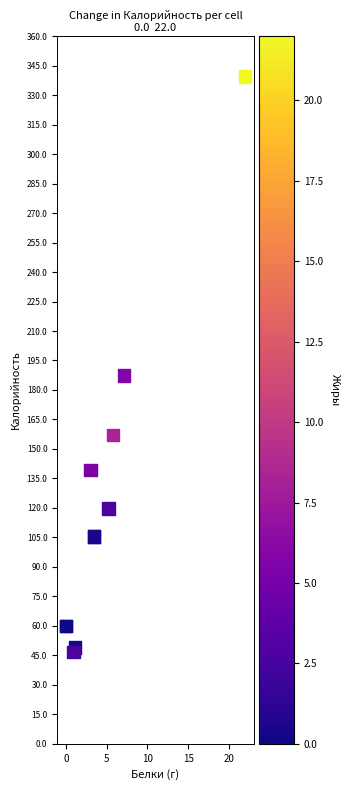

What Y value in the scatter plot is closest to 193?

187.3